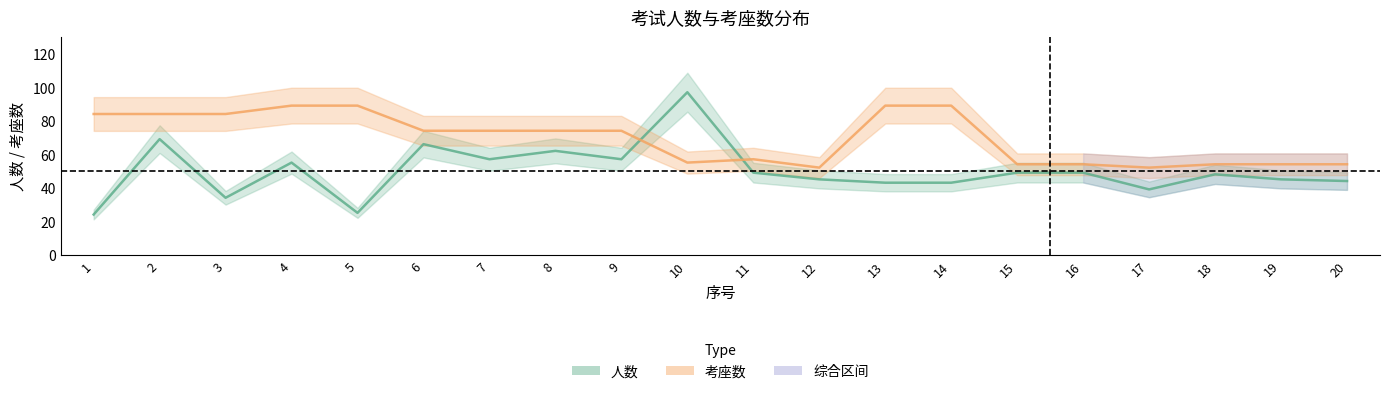

What is the greatest value displayed?

97